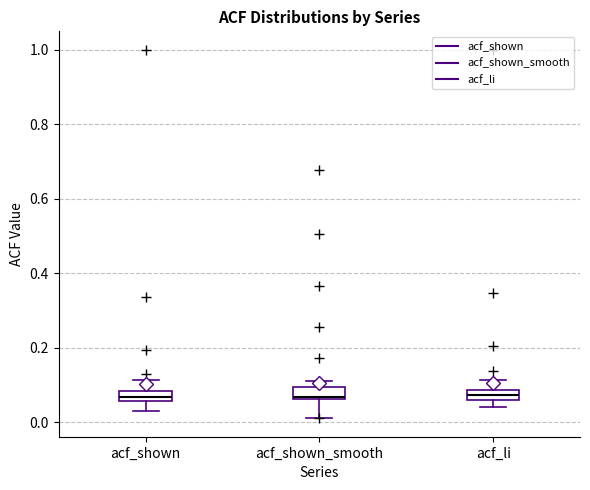

Where does the lower whisker of the box for acf_shown end on the y-axis? The values are not printed on the chart, so give them approximately, as read against the axis.

0.04